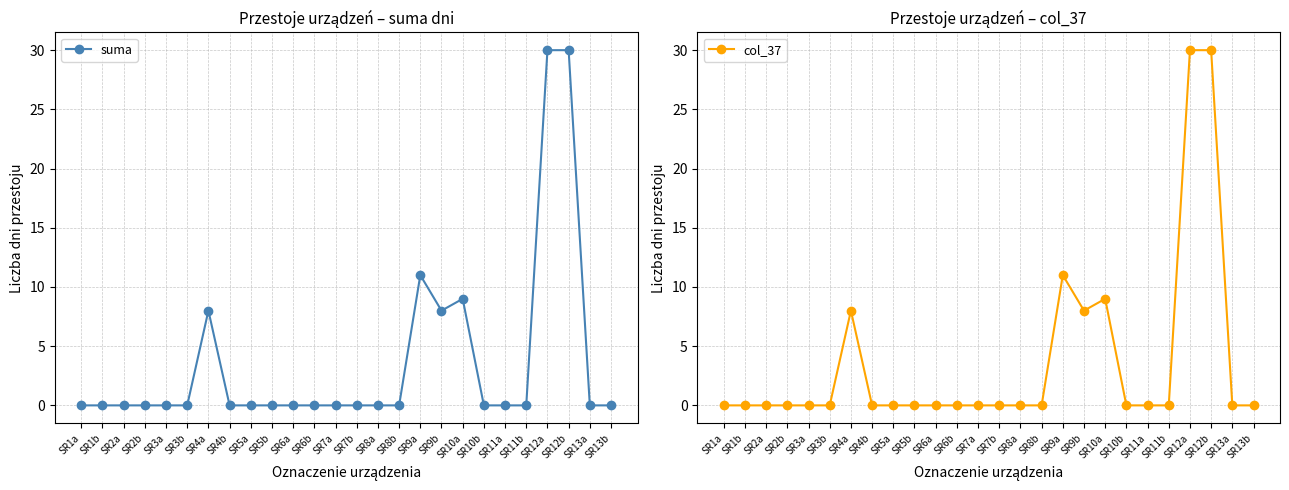

What are all the series names shown in the legend?

suma, col_37